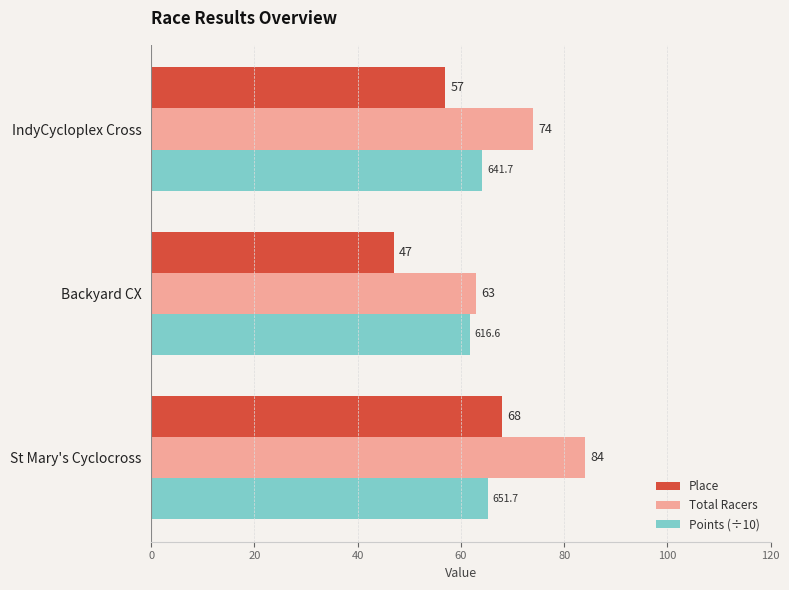

What is the sum of all Total Racers values?

221.0